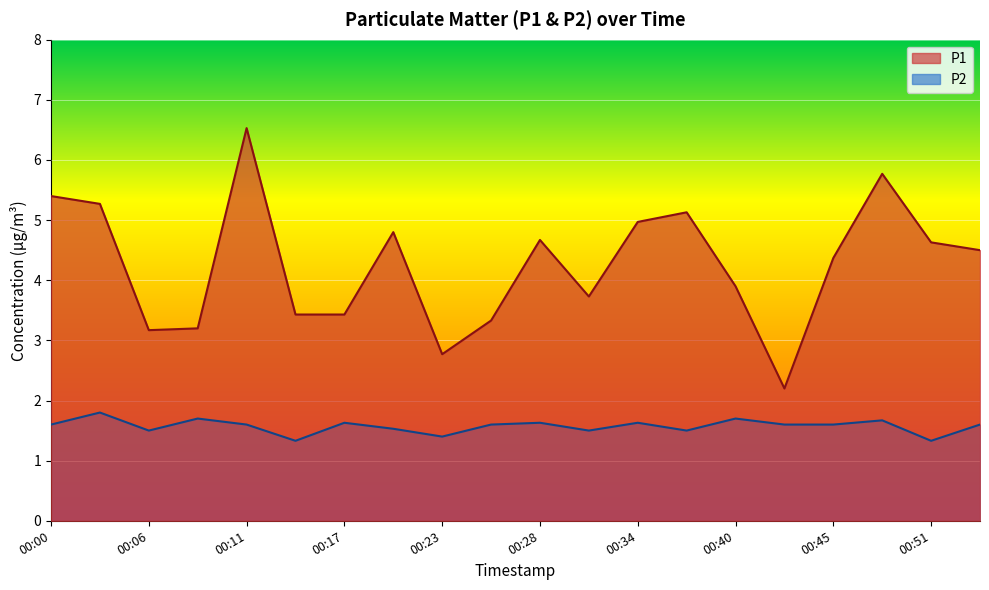

At which category does P2 reach its first local valley?

00:06